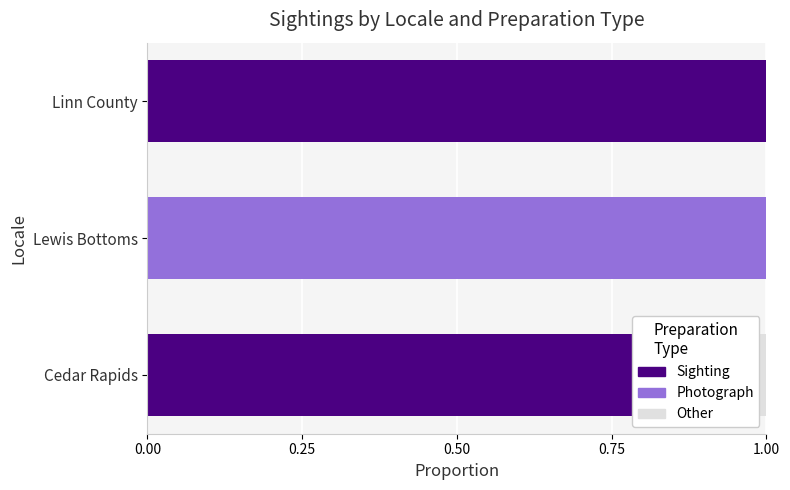

How many positive values does the Other series have?

1